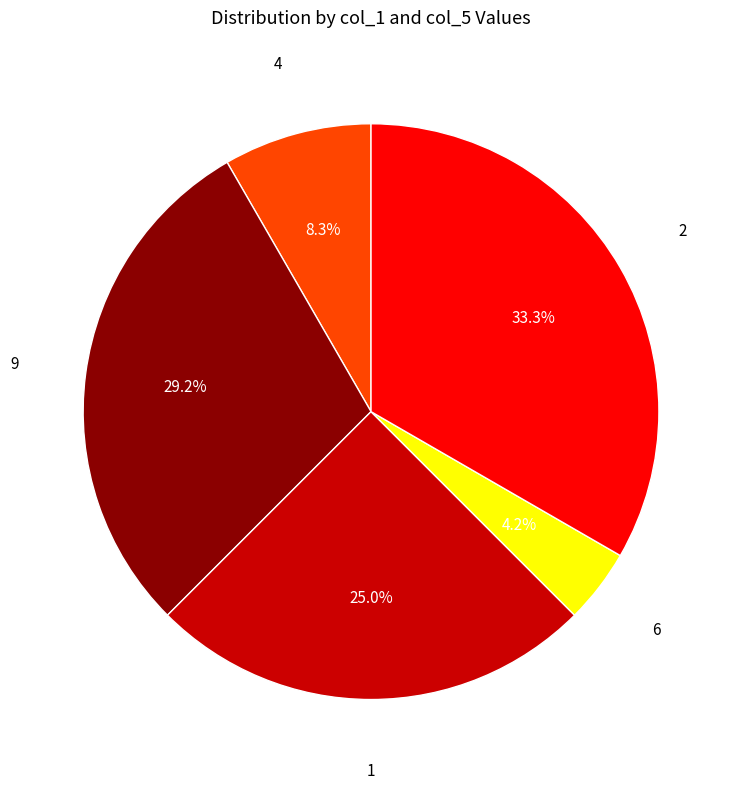

What percentage is NOT represented by 6?

95.8%